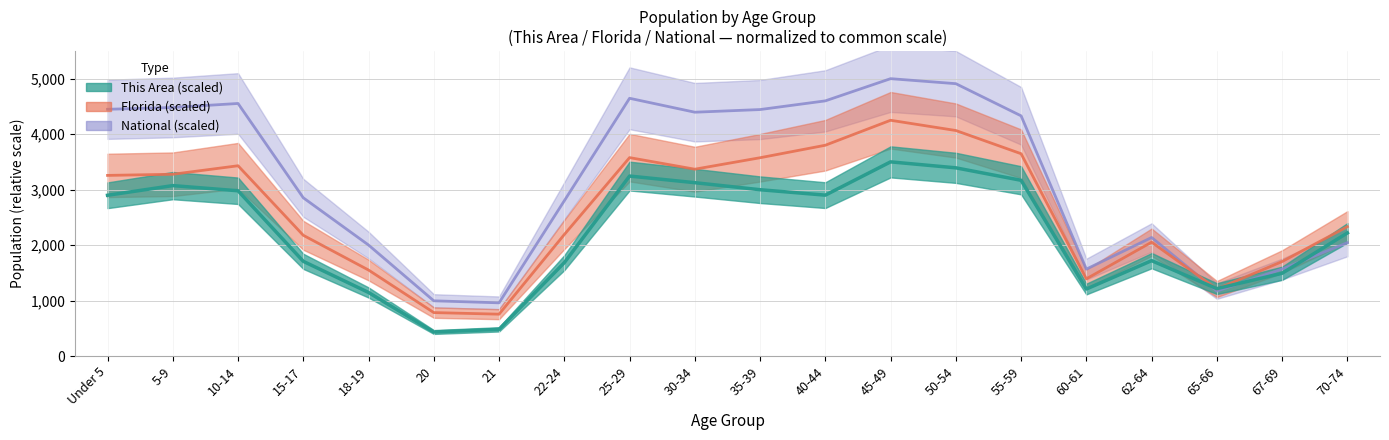

Is the value of This Area at 22-24 greater than the value of Florida at 55-59?

No